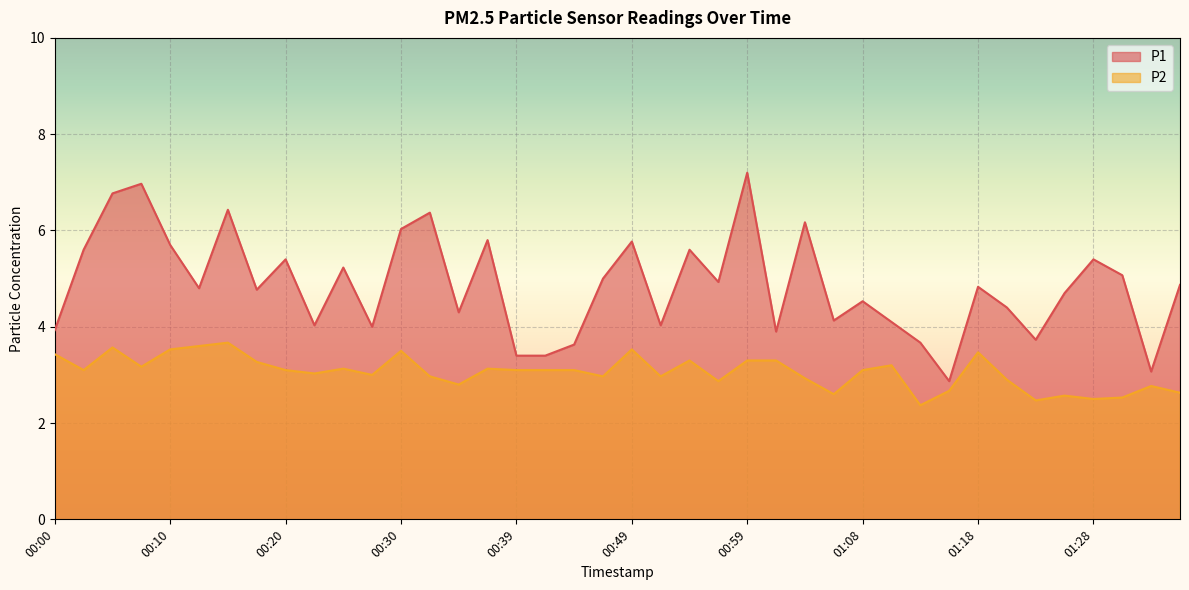

Rank the series at 00:20 from lowest to highest value.

P2, P1